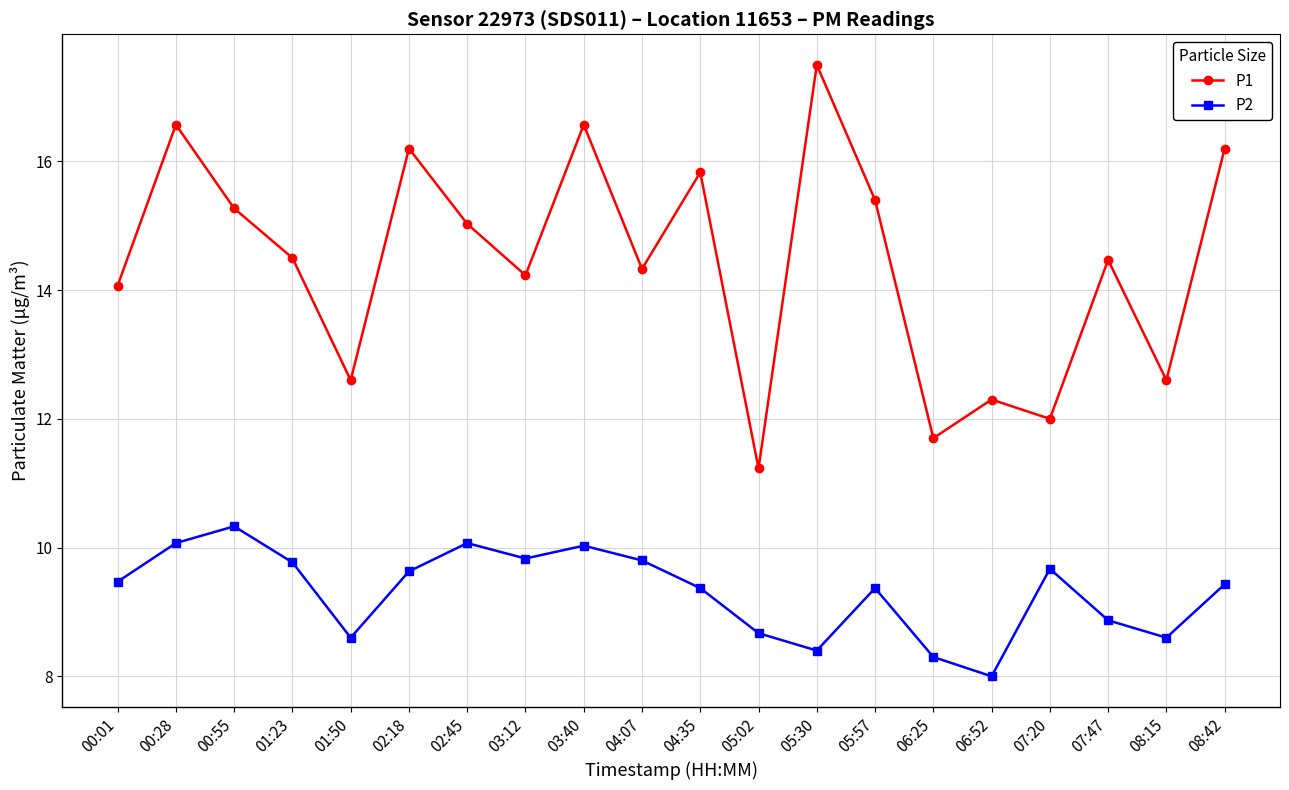

Which series has the largest range (max minus min)?

P1